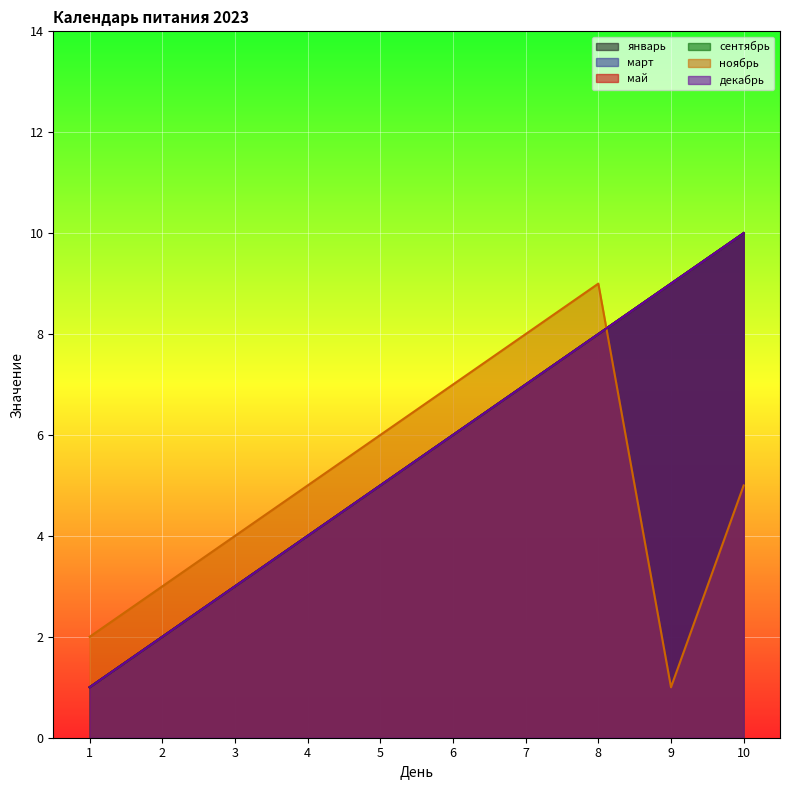

Reading left to right, transcribe all the data shown in this chart.

январь: 1=1	2=2	3=3	4=4	5=5	6=6	7=7	8=8	9=9	10=10
март: 1=1	2=2	3=3	4=4	5=5	6=6	7=7	8=8	9=9	10=10
май: 1=1	2=2	3=3	4=4	5=5	6=6	7=7	8=8	9=9	10=10
сентябрь: 1=1	2=2	3=3	4=4	5=5	6=6	7=7	8=8	9=9	10=10
ноябрь: 1=2	2=3	3=4	4=5	5=6	6=7	7=8	8=9	9=1	10=5
декабрь: 1=1	2=2	3=3	4=4	5=5	6=6	7=7	8=8	9=9	10=10